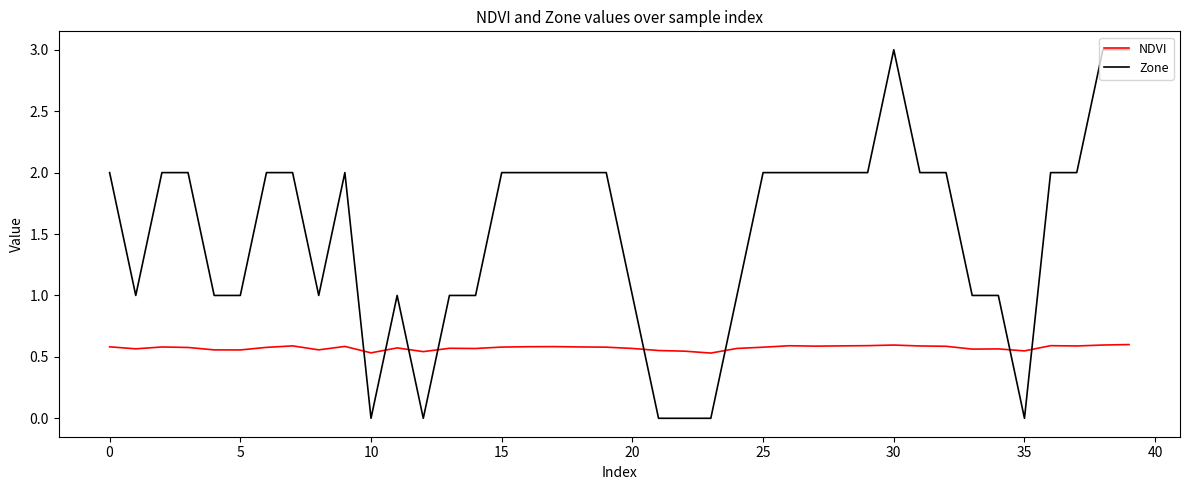

What is the difference between the maximum and minimum values in the Zone series?

3.0